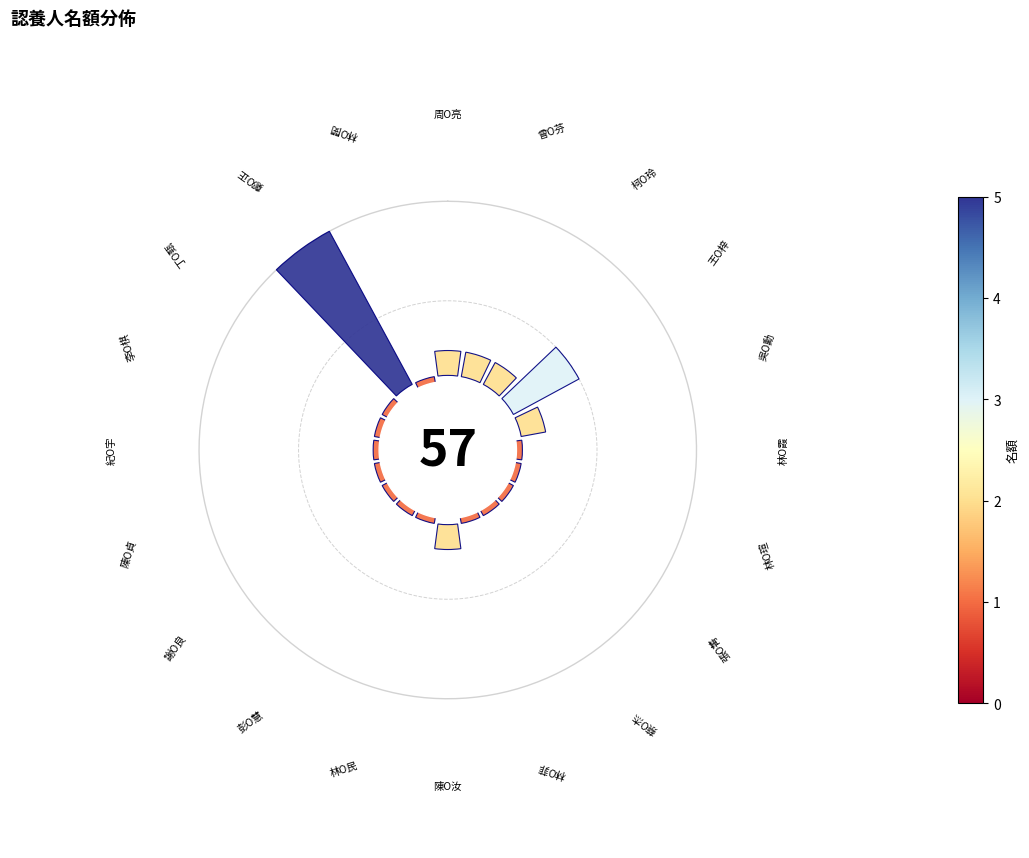

True or false: 10 accounts for 41% of the total.

False